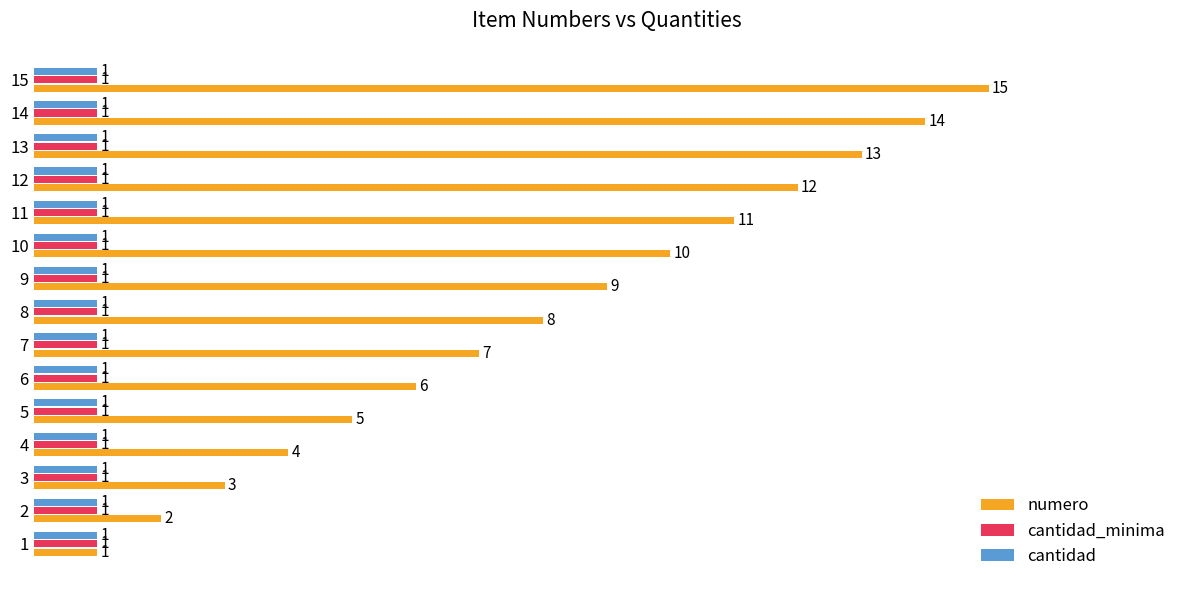

Which category has the highest value in the numero series?

15